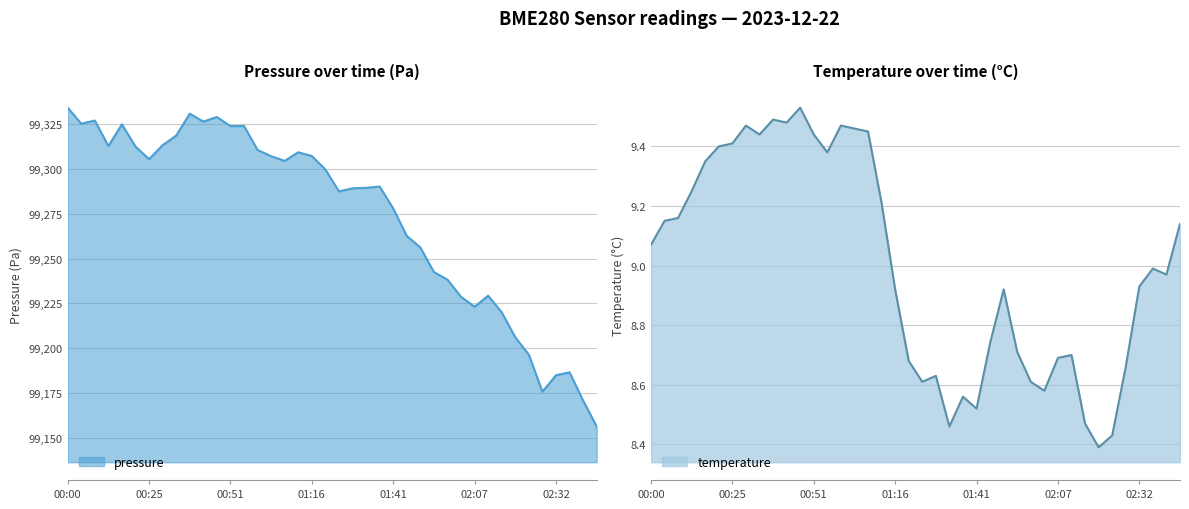

At which category does temperature reach its first local peak?

00:30